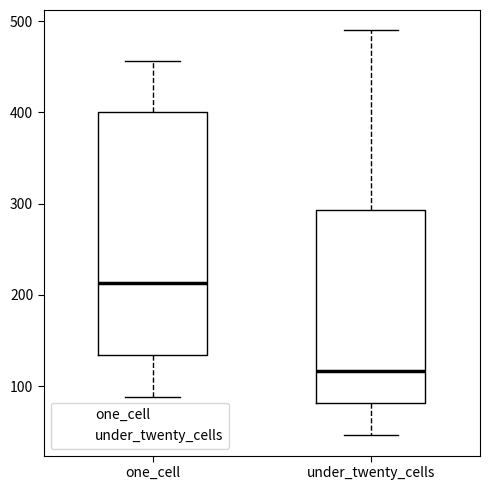

Reading left to right, transcribe this box plot: for each box, give where its median line is, the range the box spans, and where its two whiskers end, as read against the y-axis. The values are not printed on the chart, so give them approximately, as read against the axis.

one_cell: median 210, box 130 to 400, whiskers 90 to 460
under_twenty_cells: median 120, box 80 to 290, whiskers 50 to 490